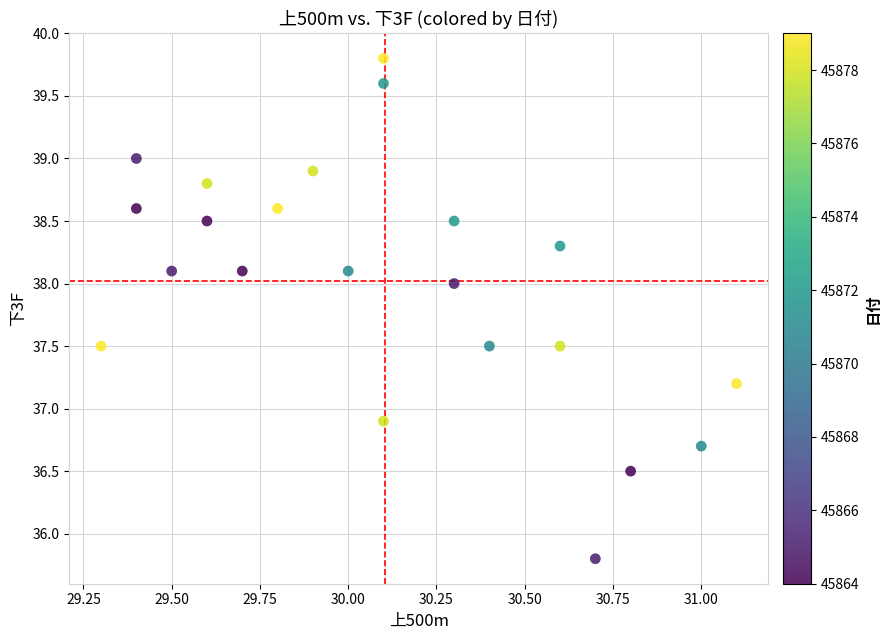

What Y value in the scatter plot is closest to 37?

36.9